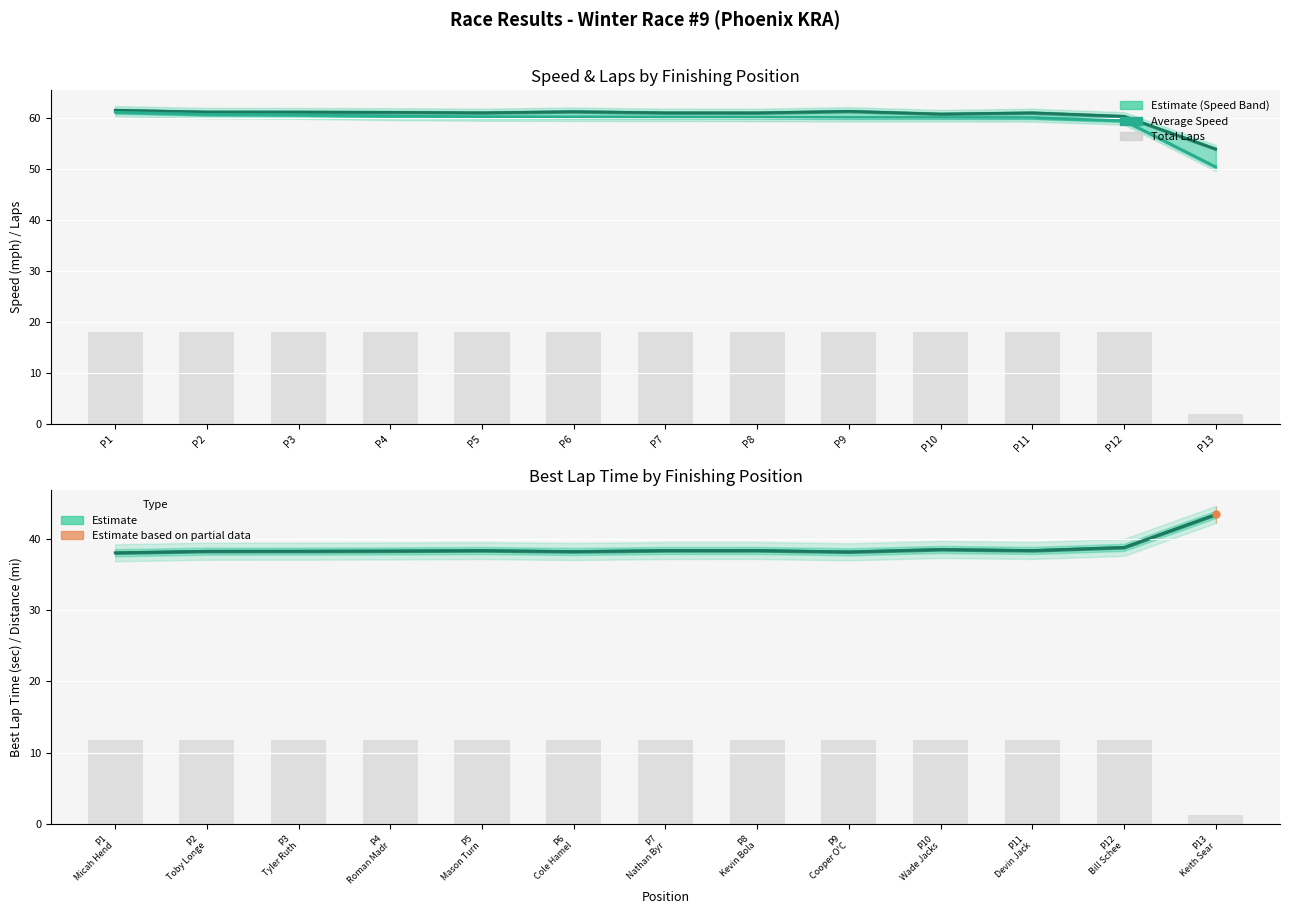

At which category is the sum across all series the highest?

P1